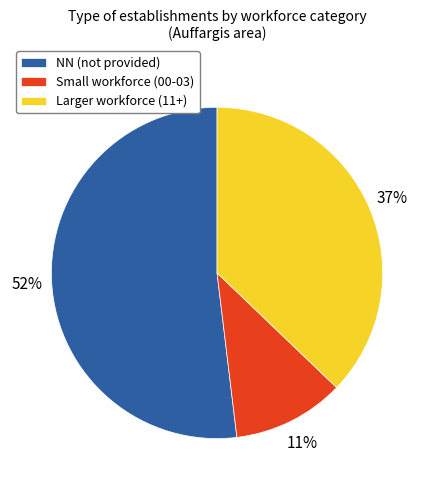

To the nearest percent, what portion does NN (not provided) represent?

52%